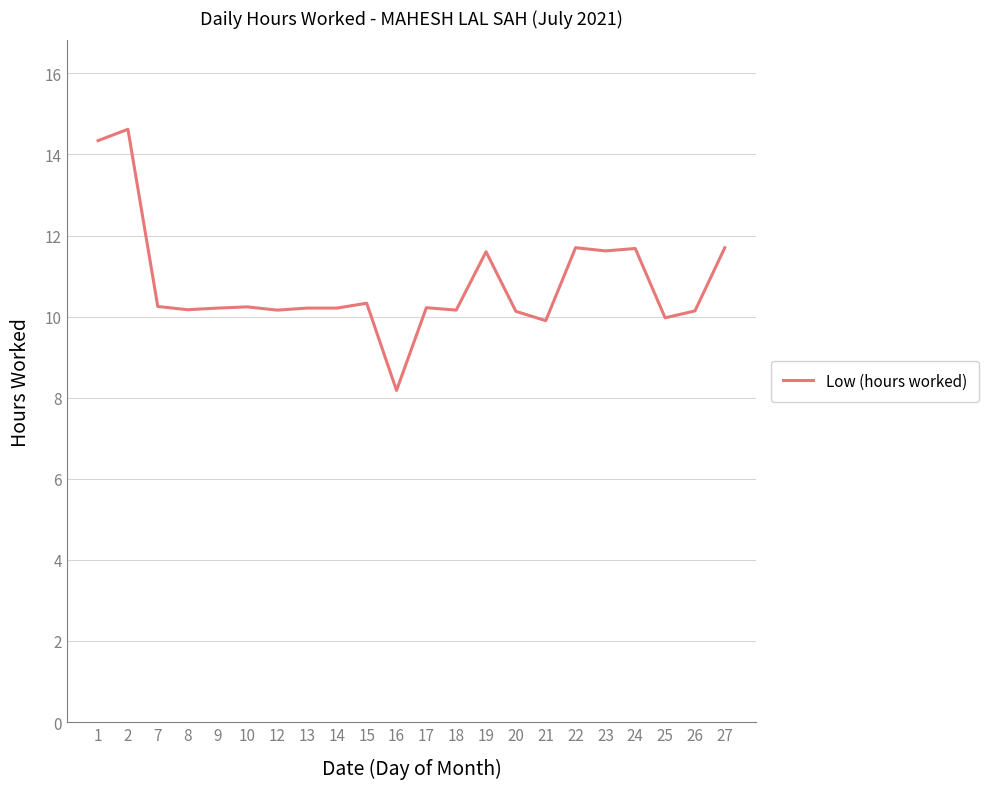

What is the average value?

10.8